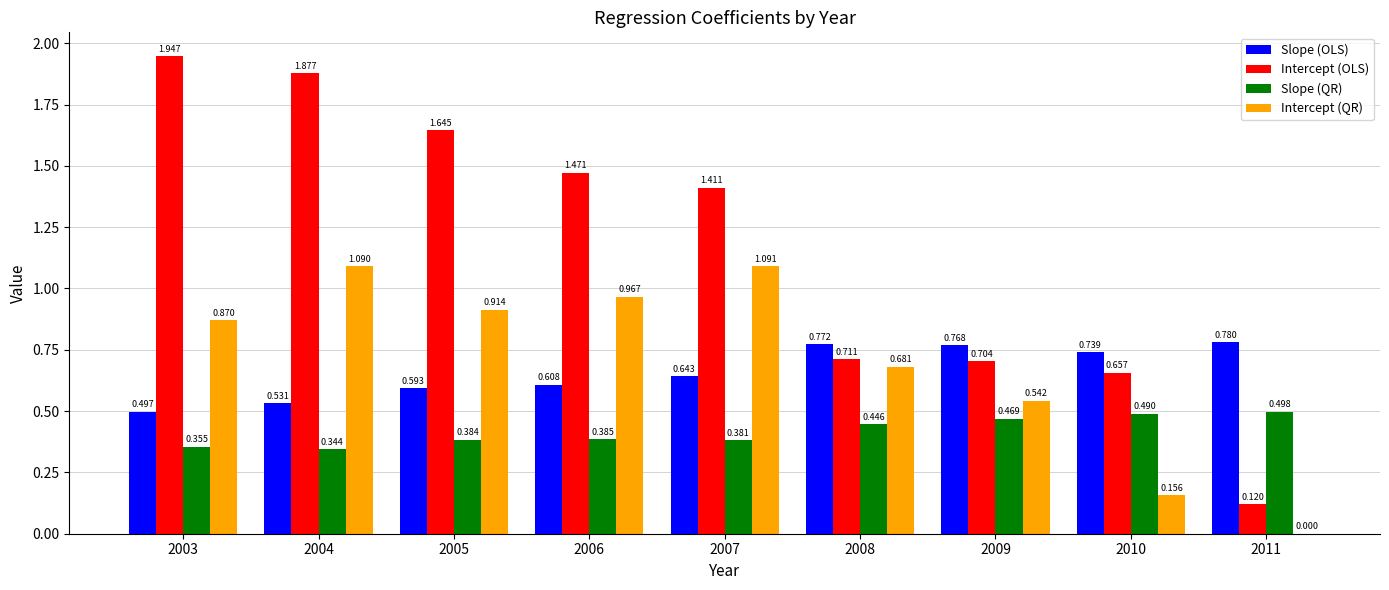

How many values in the Intercept (OLS) series exceed 1?

5